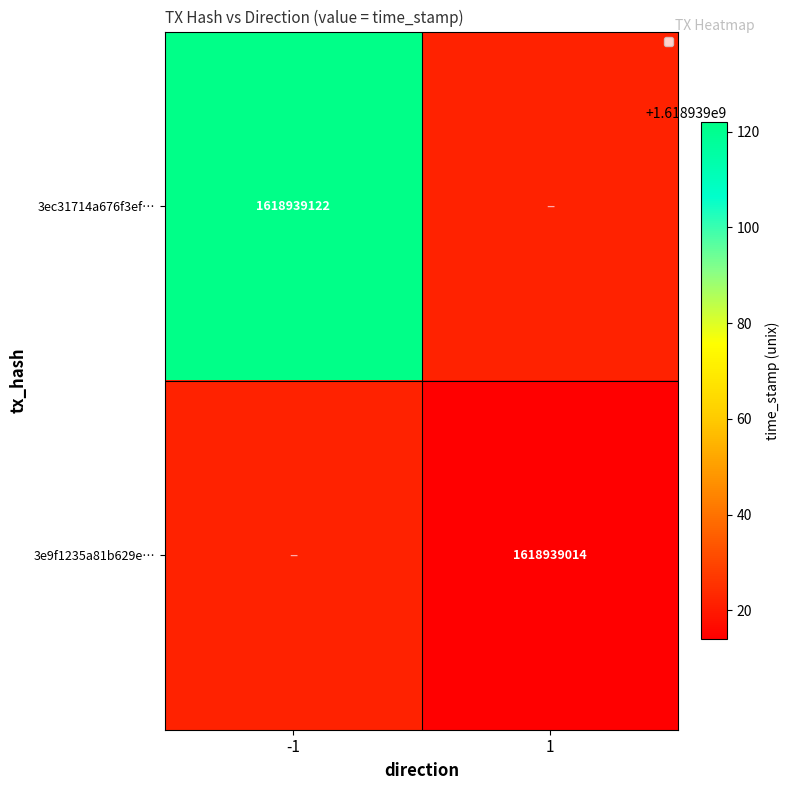

The 3e9f1235a81b629e104300d9cc63a7d9b7fedf8 series shows -764069045 at direction_-1. True or false?

False